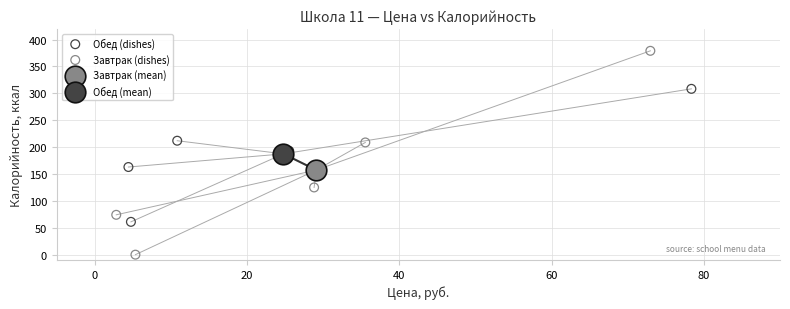

Which series contains the lowest Y value?

Завтрак (dishes)